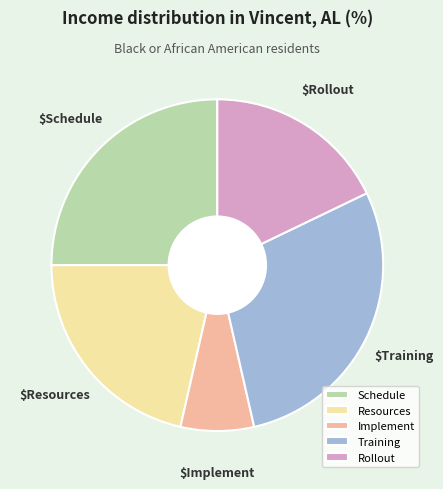

Is there a majority slice in this chart?

No